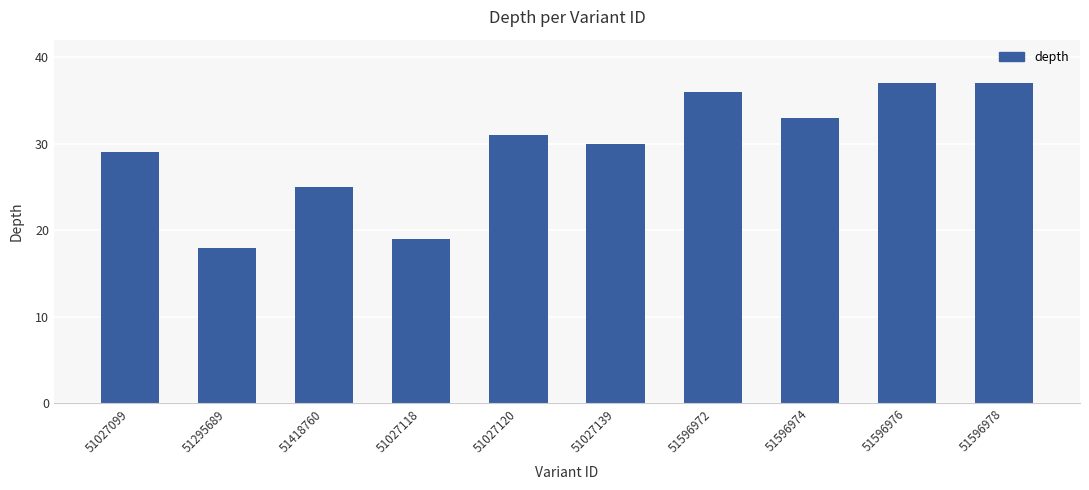

What is the difference between the second highest and second lowest values?

18